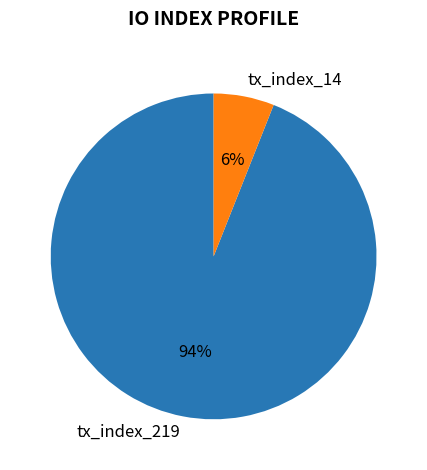

Between tx_index_14 and tx_index_219, which is larger?

tx_index_219